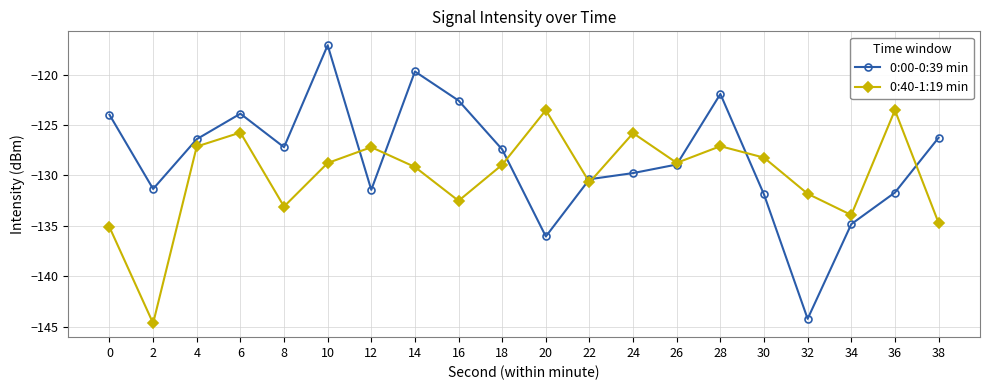

At which category is the sum across all series the highest?

10